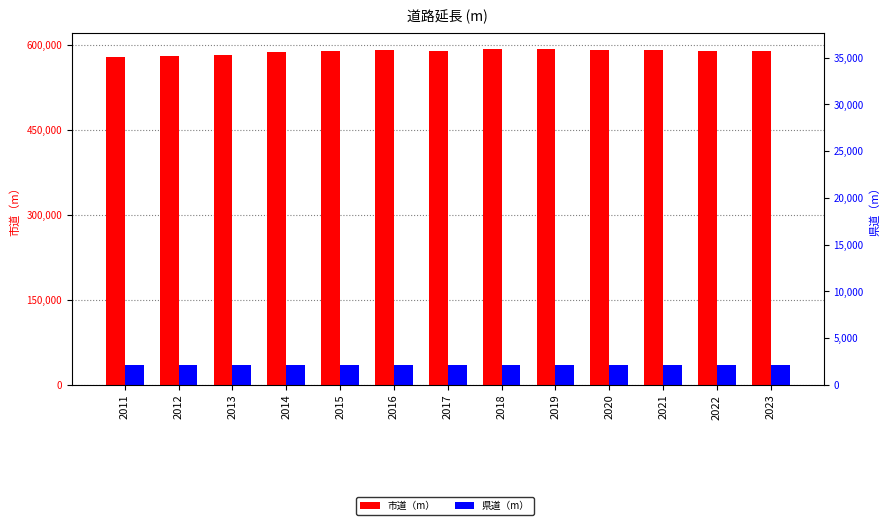

Reading left to right, list all the values displayed in this chart.

市道（m）: 577775.0	579607.0	581635.0	587173.9	587815.1	589691.0	589385.0	591488.0	591488.0	591174.0	589770.0	588922.0	589169.0
県道（m）: 35872.0	35871.0	35871.0	35883.0	35883.0	34342.0	34342.0	34342.0	34342.0	34342.0	34342.0	34342.0	34342.0